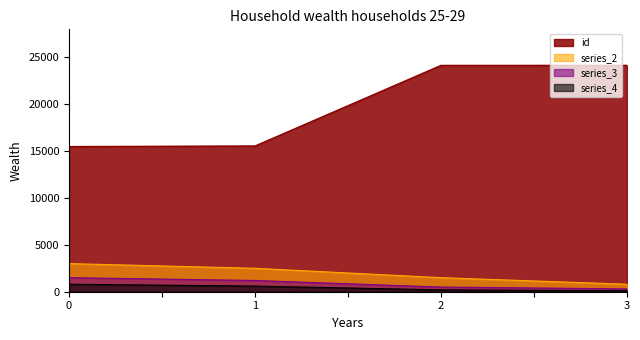

The value of series_3 at 0 is 1500. True or false?

True